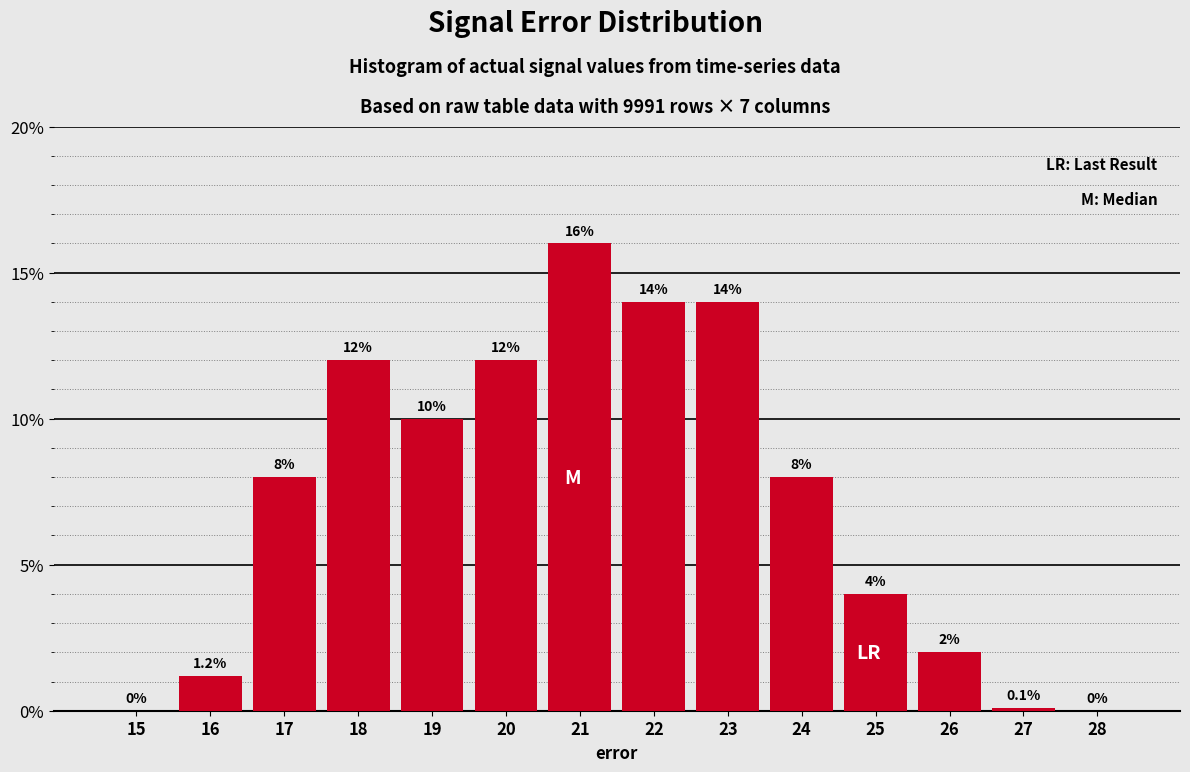

Reading left to right, transcribe all the data shown in this chart.

15=0.0	16=1.2	17=8.0	18=12.0	19=10.0	20=12.0	21=16.0	22=14.0	23=14.0	24=8.0	25=4.0	26=2.0	27=0.1	28=0.0